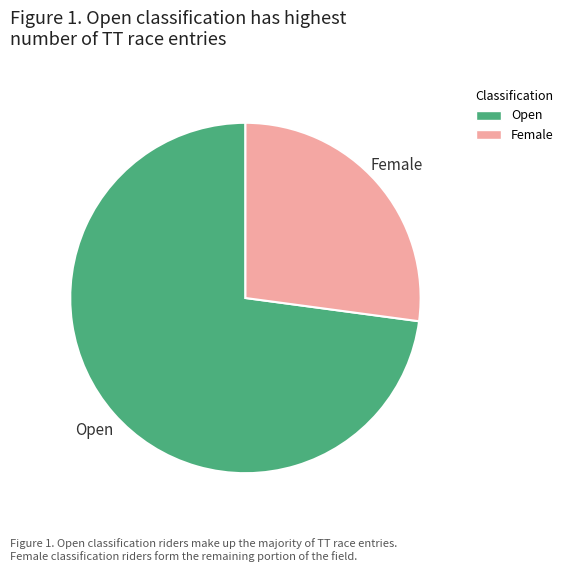

Combined, do Open and Female account for over 50%?

Yes